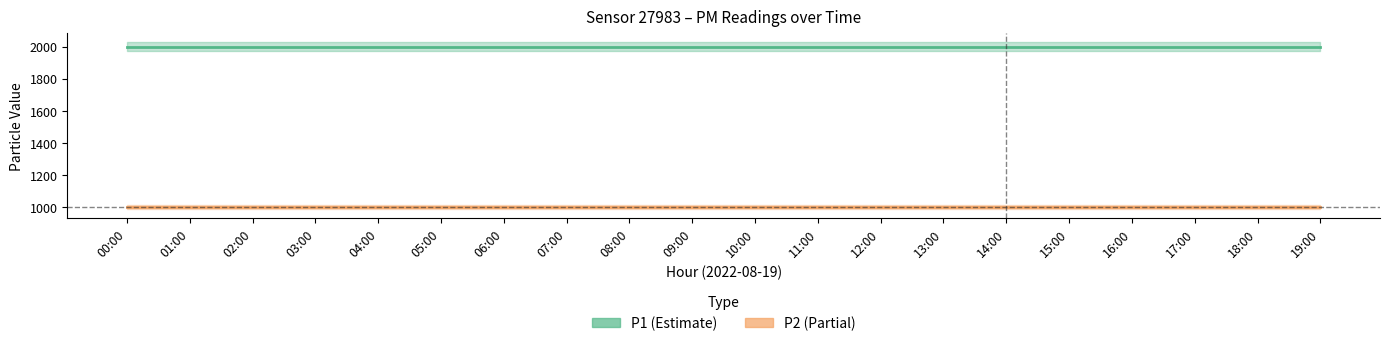

What is the average value of the P1 series?

1999.9